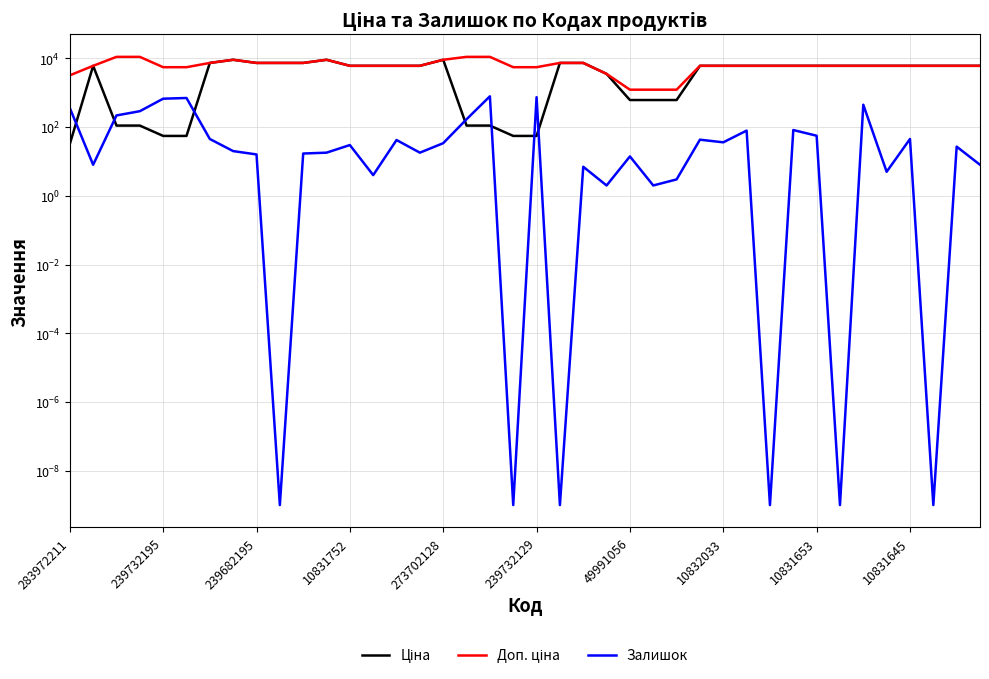

How many data points in Доп. ціна are above 6067?

31